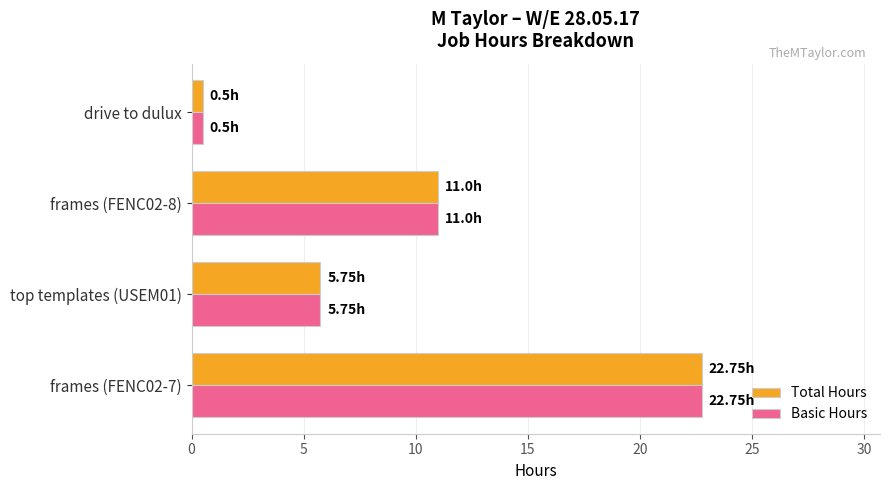

At which category does the chart reach its minimum across all series?

drive to dulux